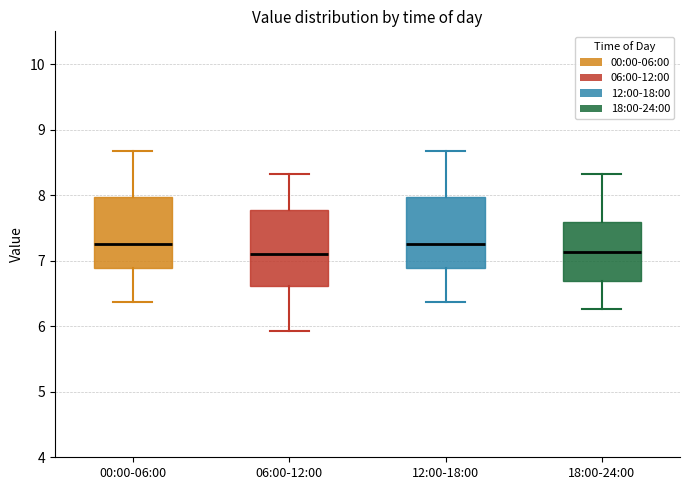

Where is the upper edge of the box for 18:00-24:00 on the y-axis? The values are not printed on the chart, so give them approximately, as read against the axis.

7.6